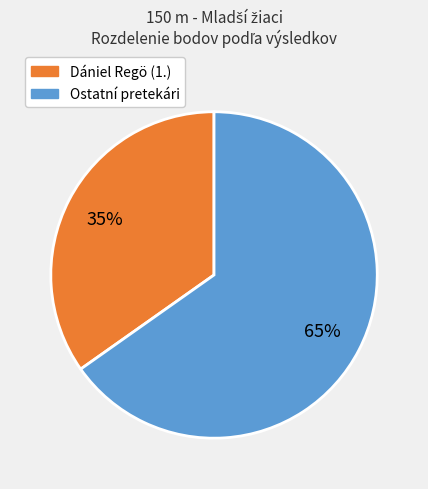

Is there any slice that represents more than half of the pie?

Yes